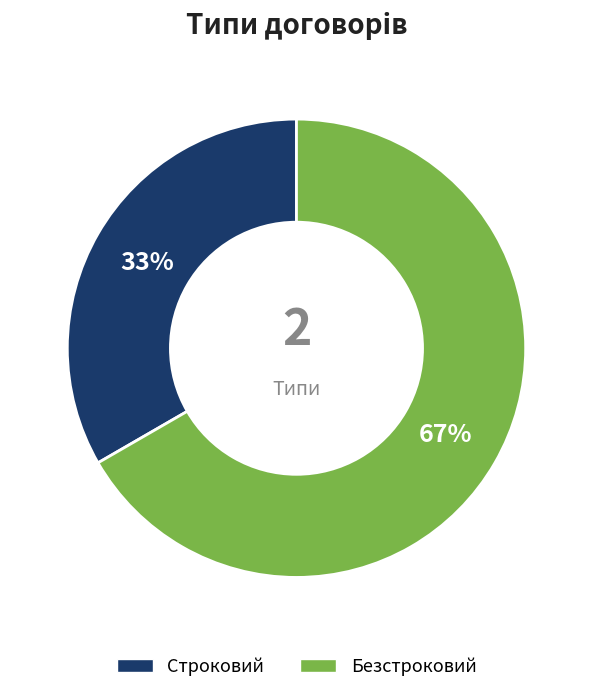

To the nearest percent, what is the combined percentage of Строковий and Безстроковий?

100%